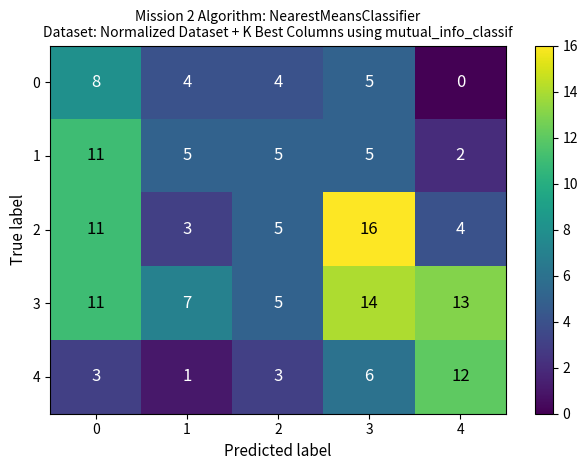

At which category does the chart reach its peak across all series?

3